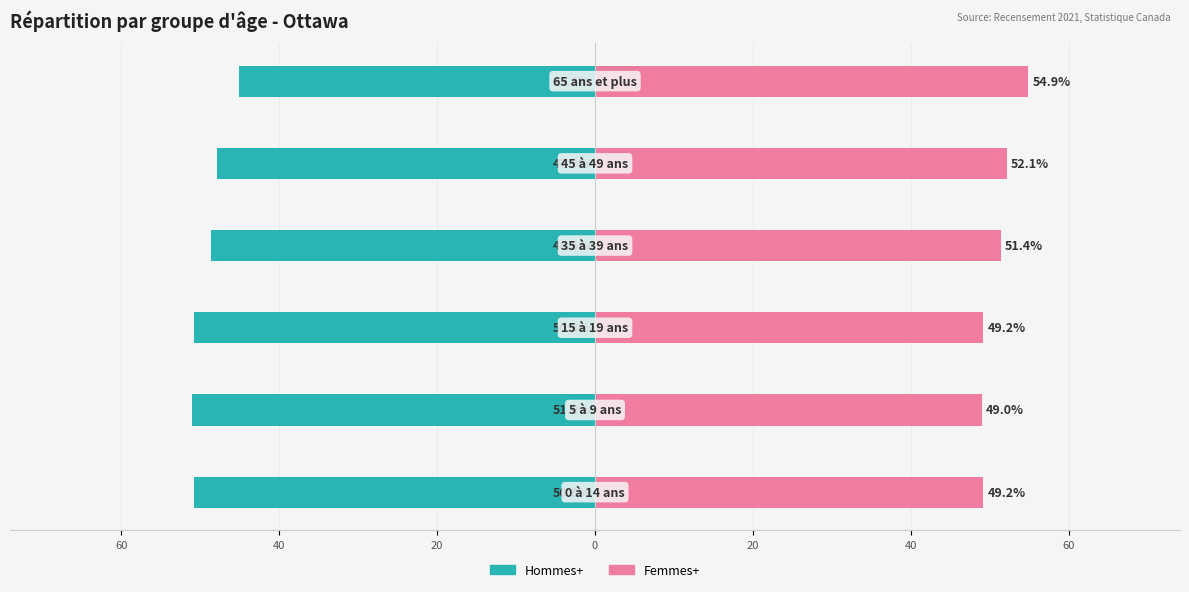

What is the difference between the maximum and minimum values in the Hommes+ series?

5.9